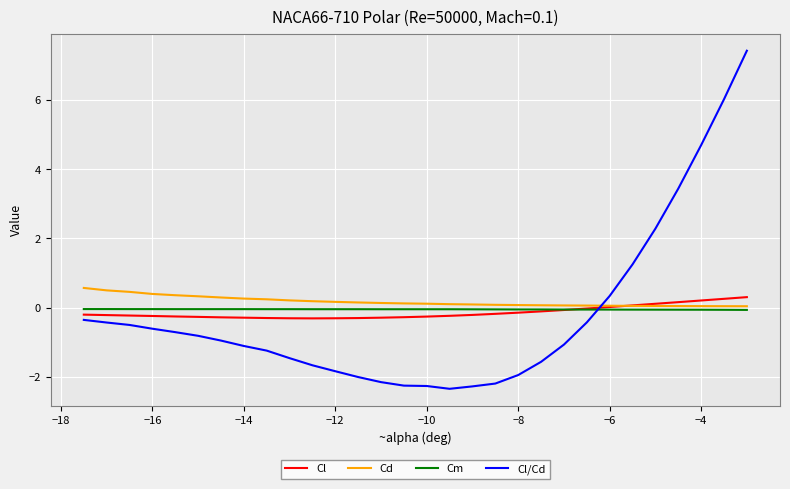

What is the smallest value displayed?

-2.3